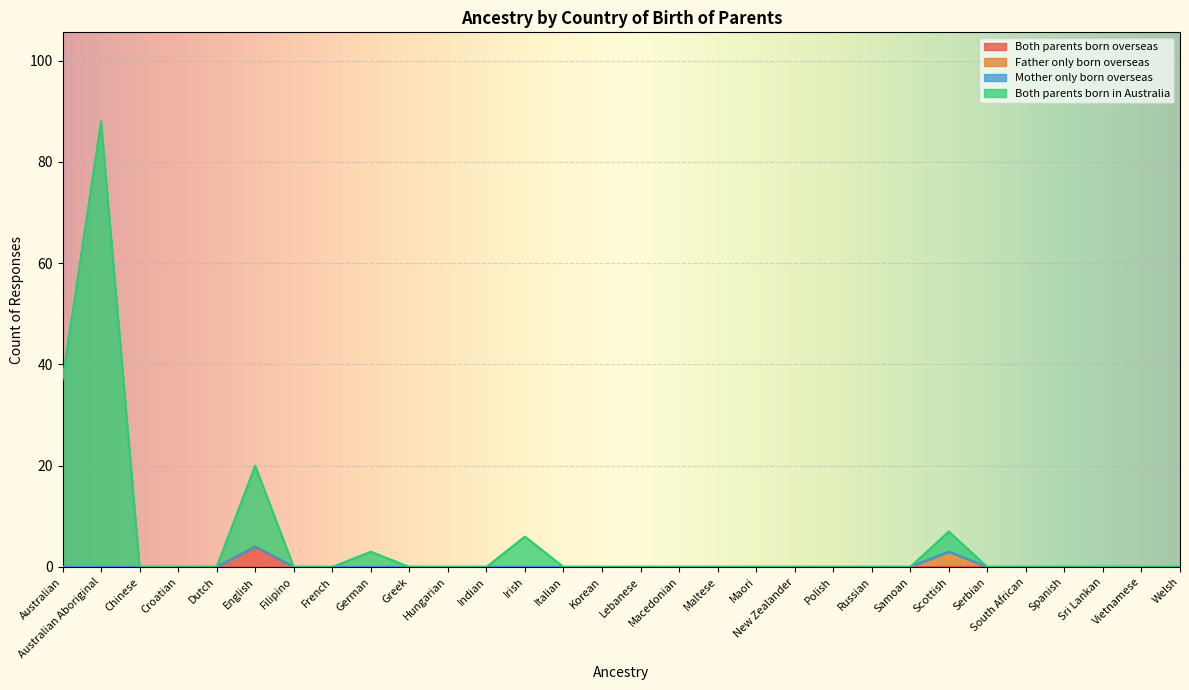

At which category is the sum across all series the highest?

Australian Aboriginal